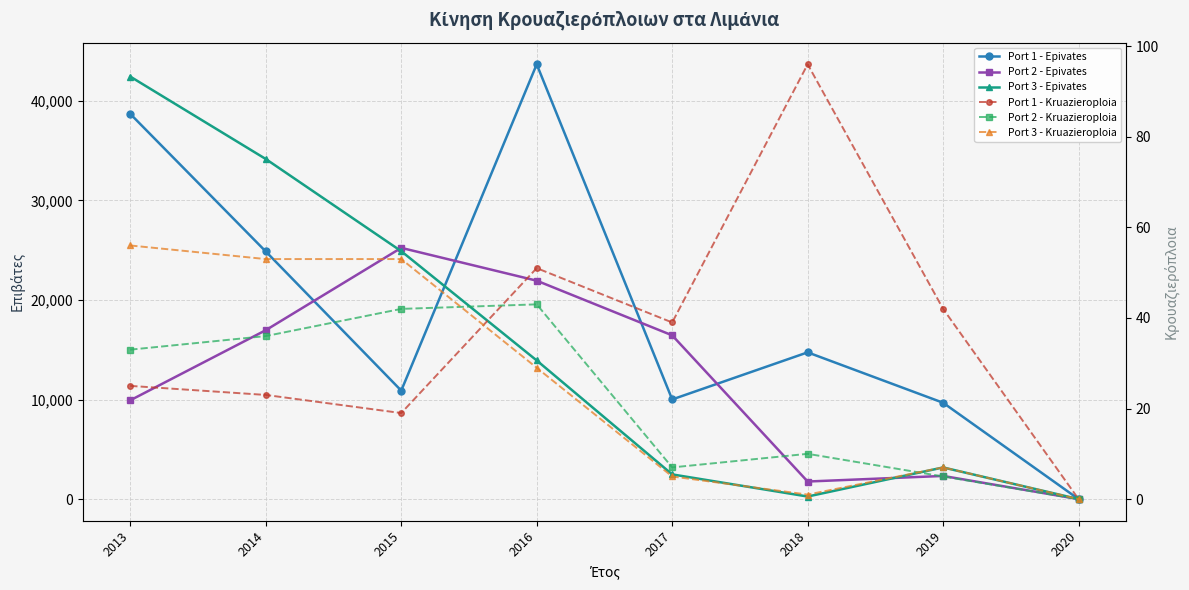

True or false: Port 3 - Epivates has more than 1 points higher than both neighbors.

False